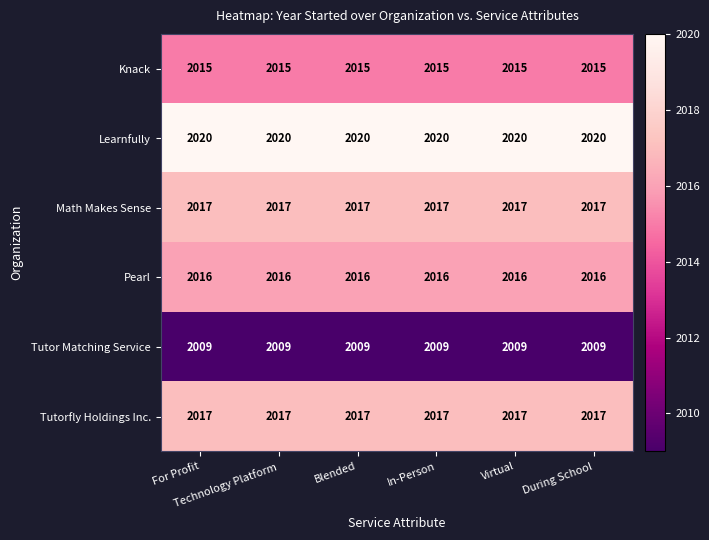

What is the maximum value for Tutor Matching Service?

2009